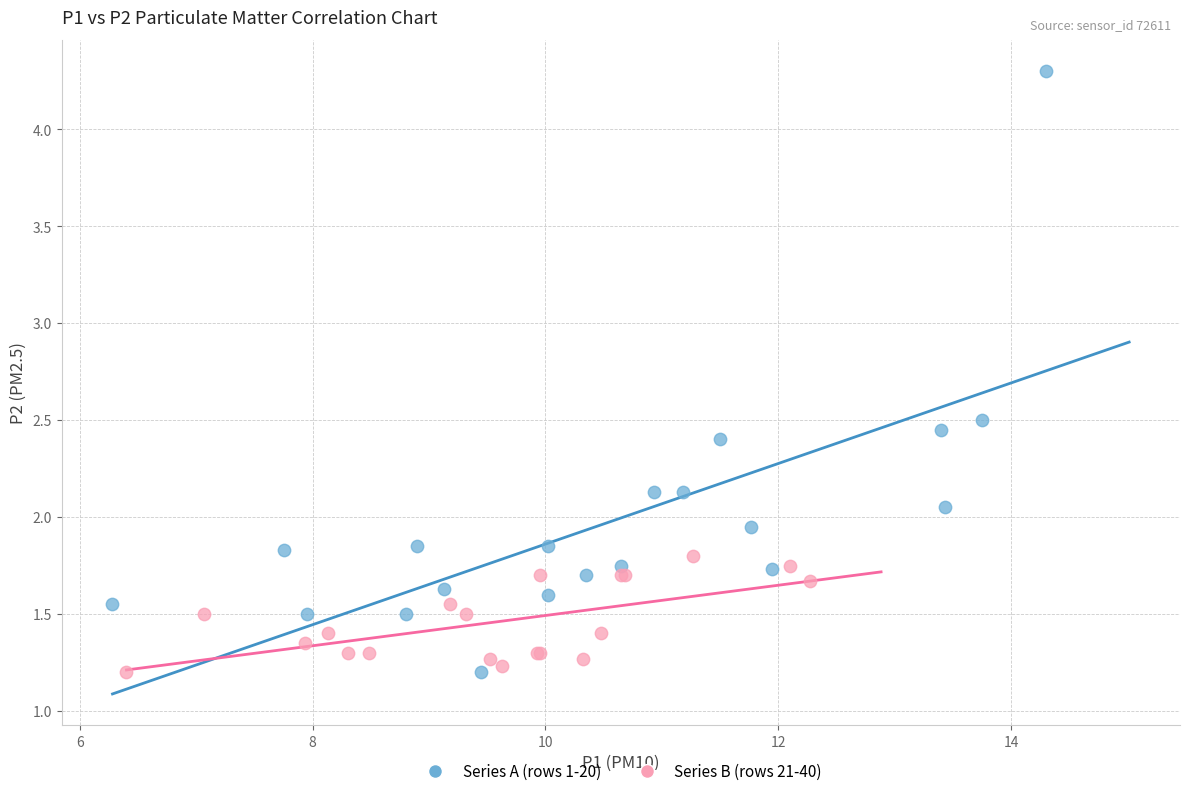

Which series reaches the maximum Y coordinate?

Series A (rows 1-20)